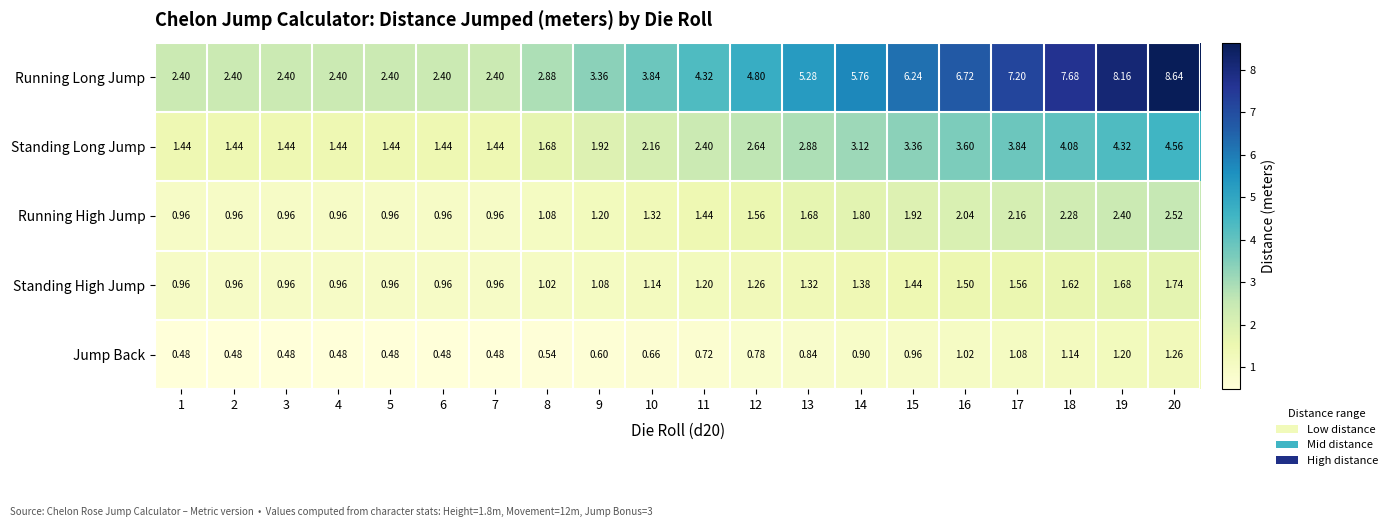

Which series changed the most between 12 and 20?

Running Long Jump